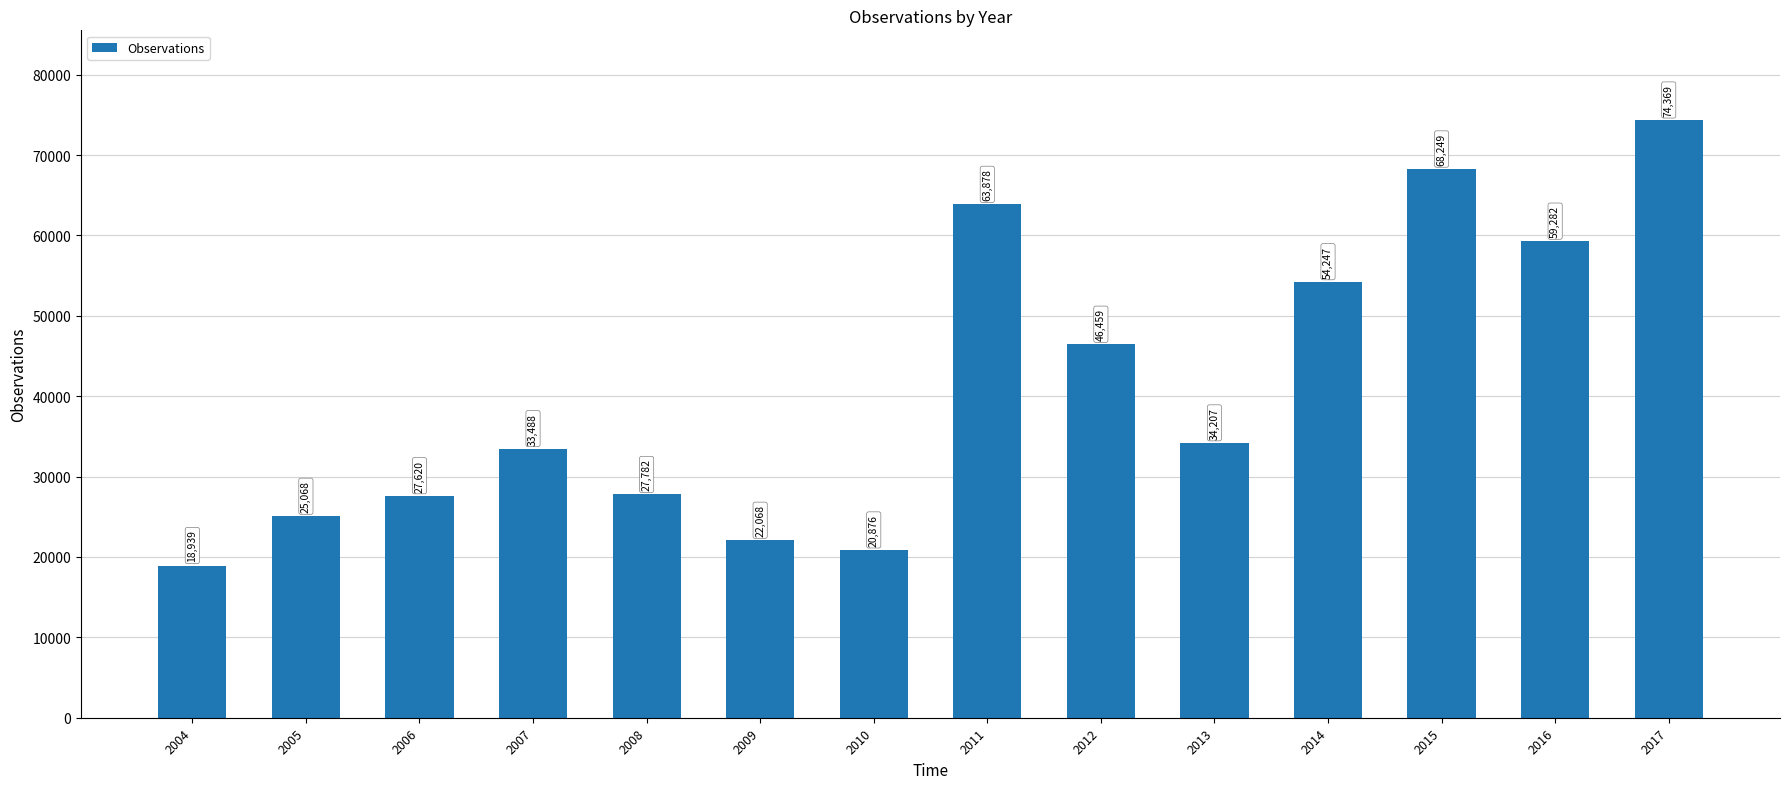

What is the difference between the maximum and second lowest values?

53493